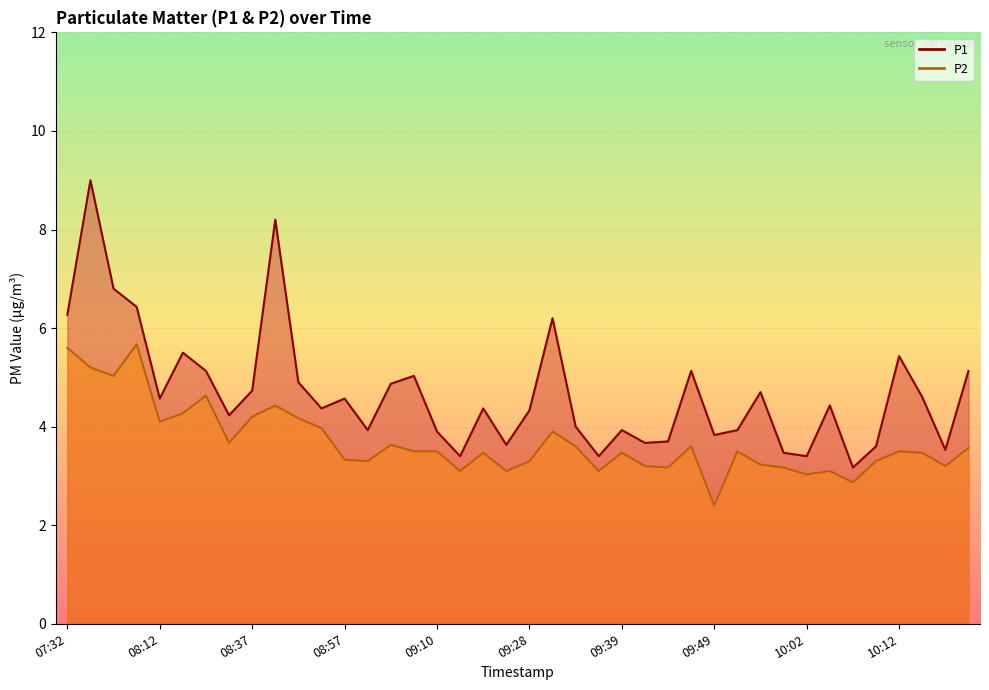

Which series has the largest total across all categories?

P1